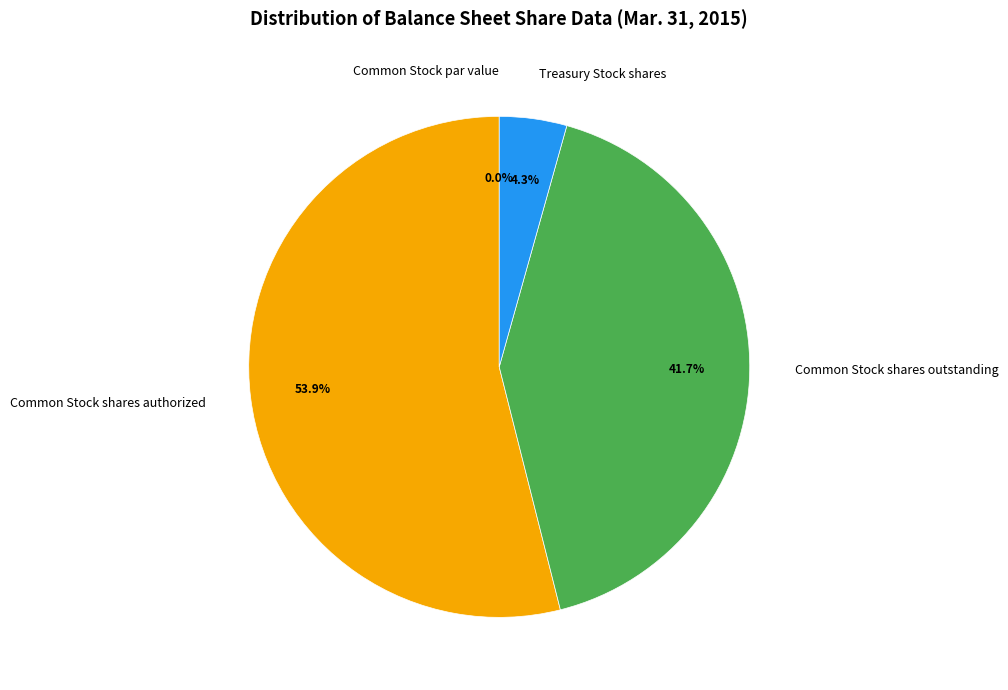

Combined, what portion of the pie is Treasury Stock shares and Common Stock par value?

4.3%